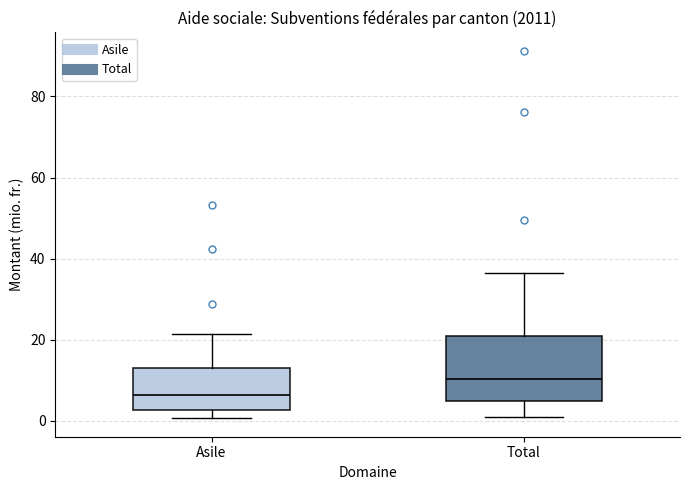

Which box has the lowest median line?

Asile